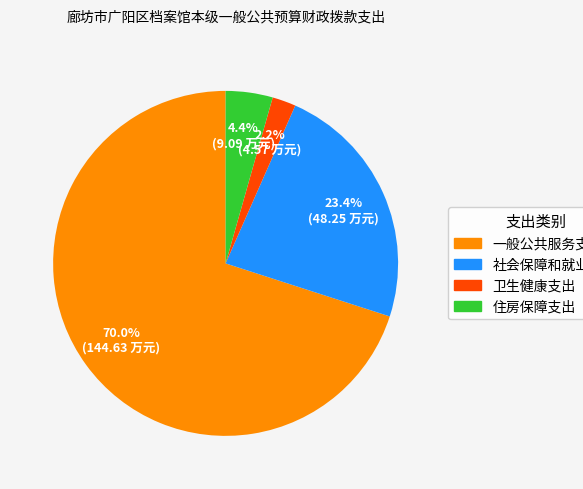

How many slices are in this pie chart?

4